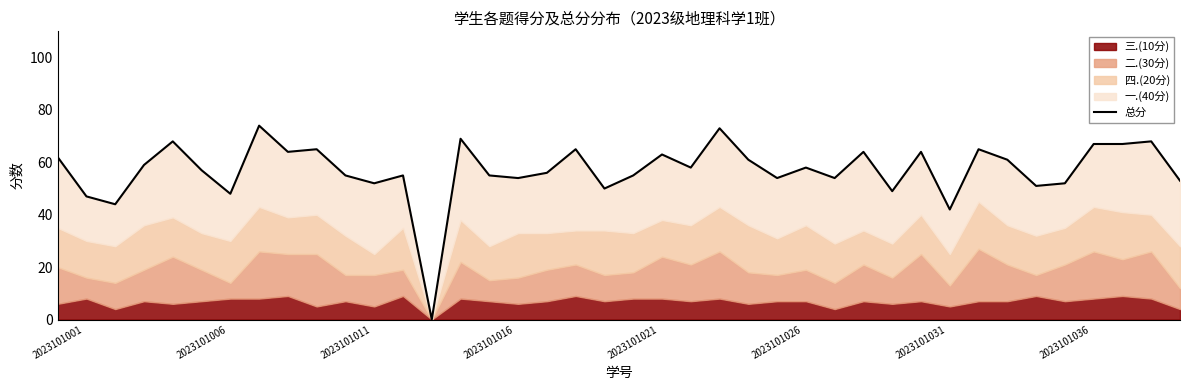

At which label does the data first exceed 58?

2023101001